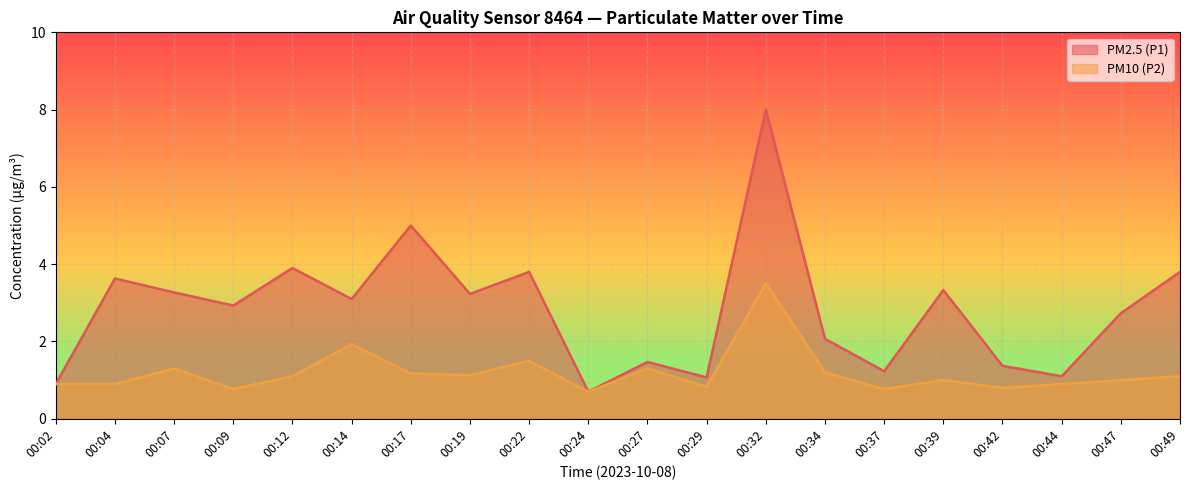

Does the chart display data point markers on the line(s)?

No